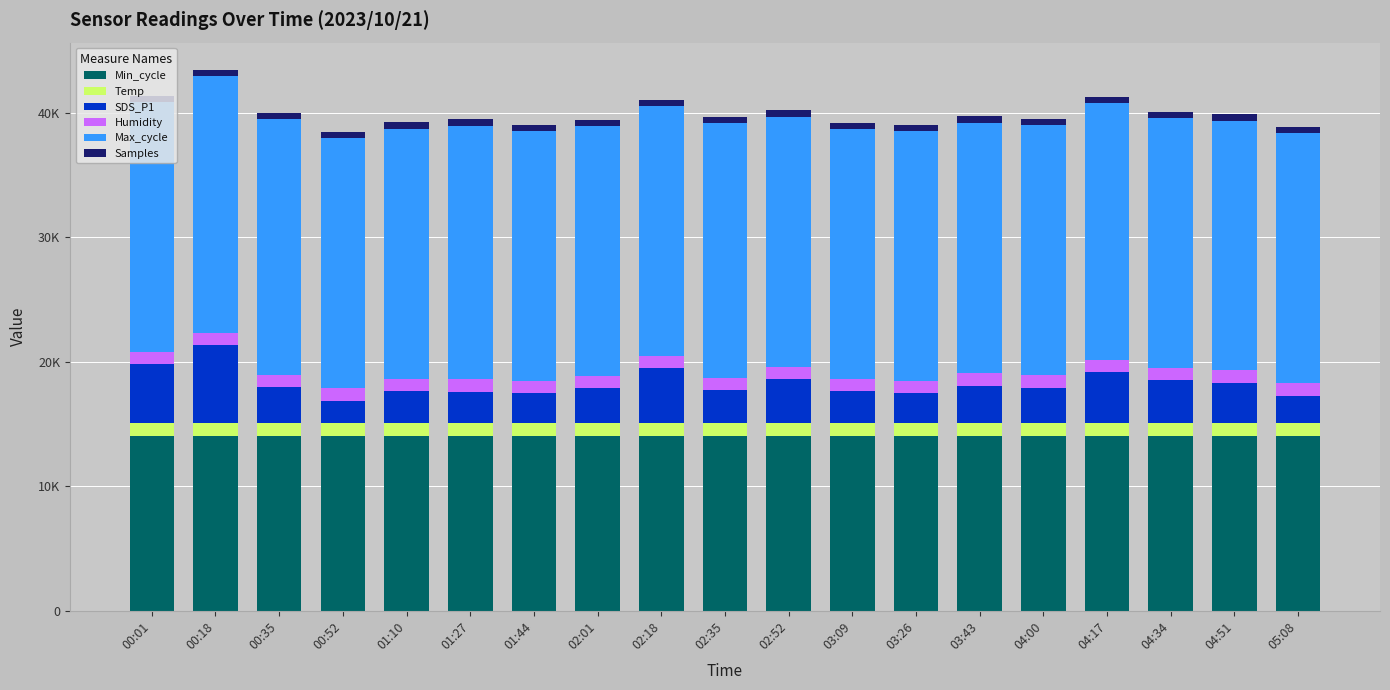

What are all the series names shown in the legend?

Min_cycle, Temp, SDS_P1, Humidity, Max_cycle, Samples